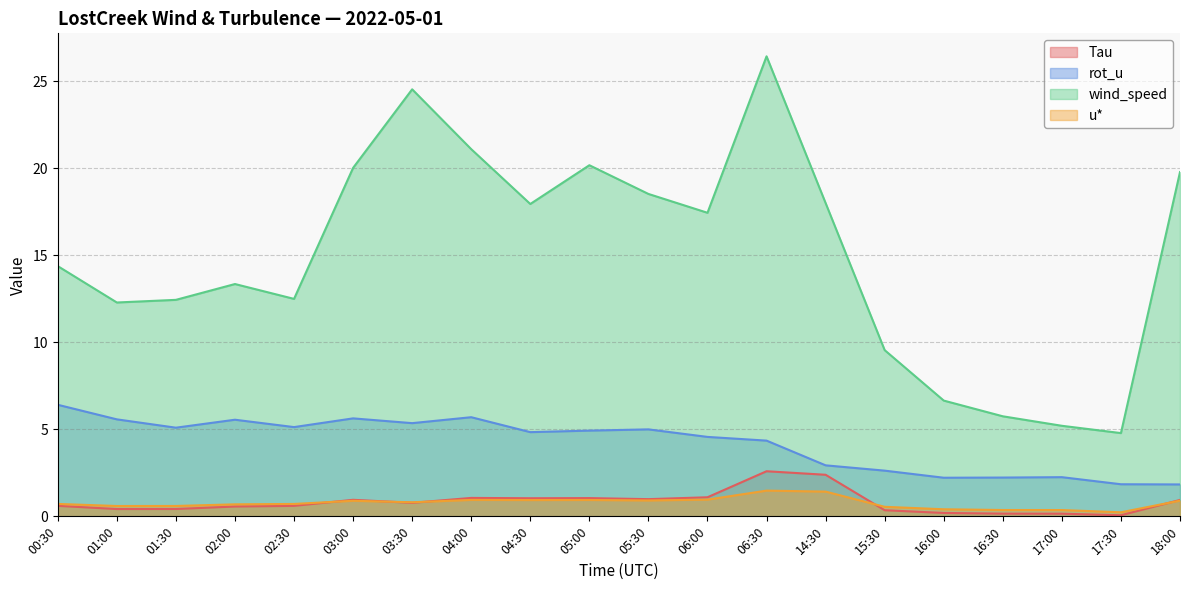

Rank the series by their maximum value, from lowest to highest.

u*, Tau, rot_u, wind_speed